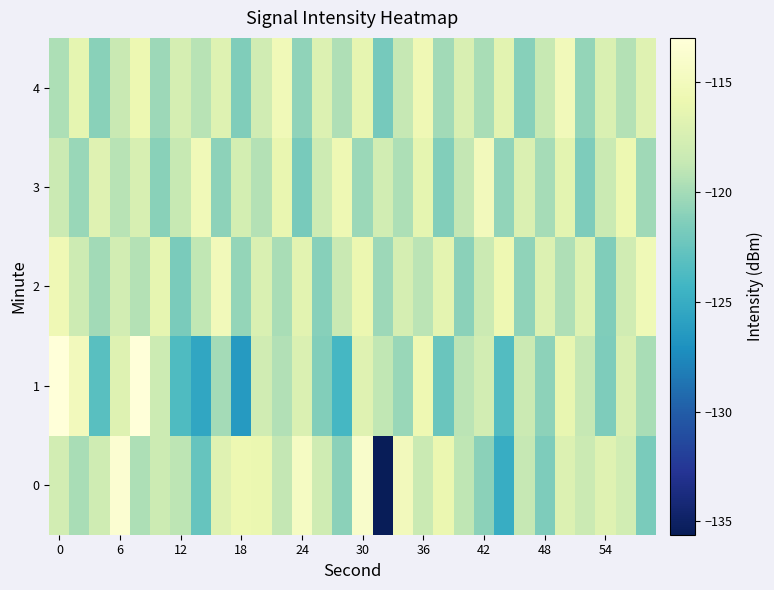

List the series in order of their peak value, highest first.

1, 0, 3, 2, 4